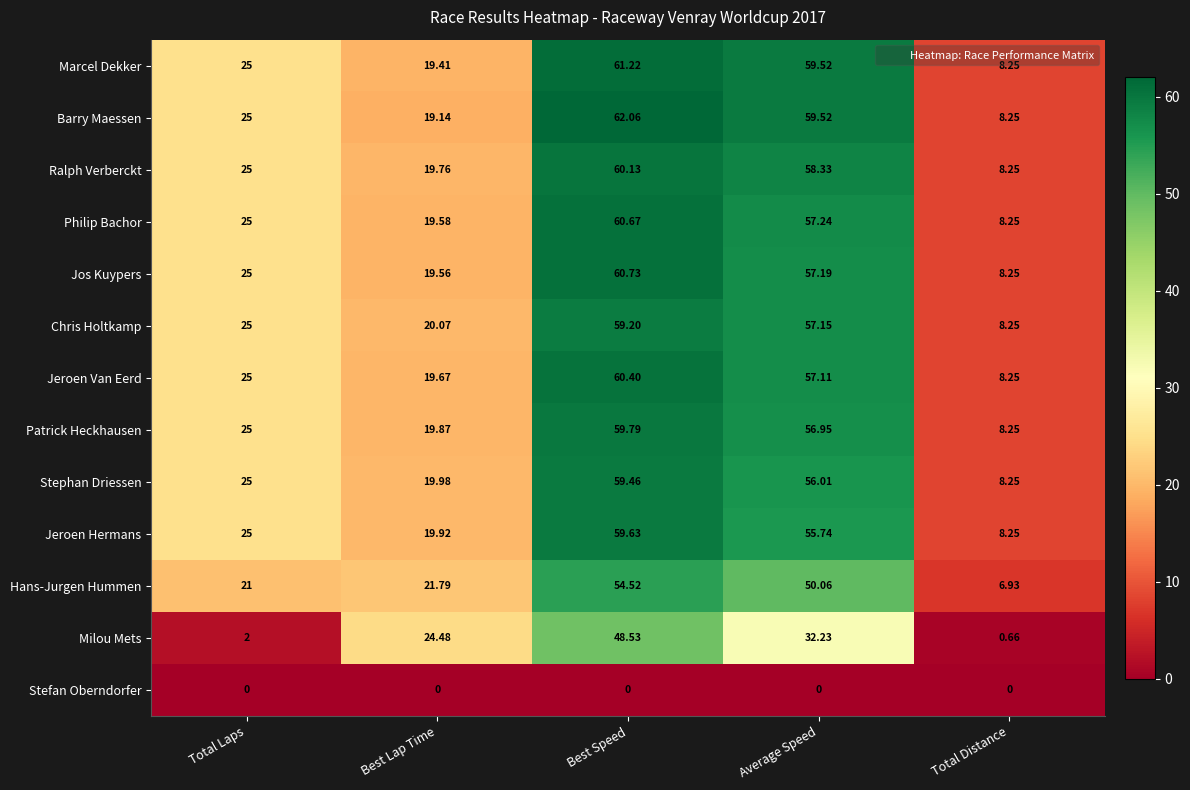

Which category has the highest value across all series?

Best Speed